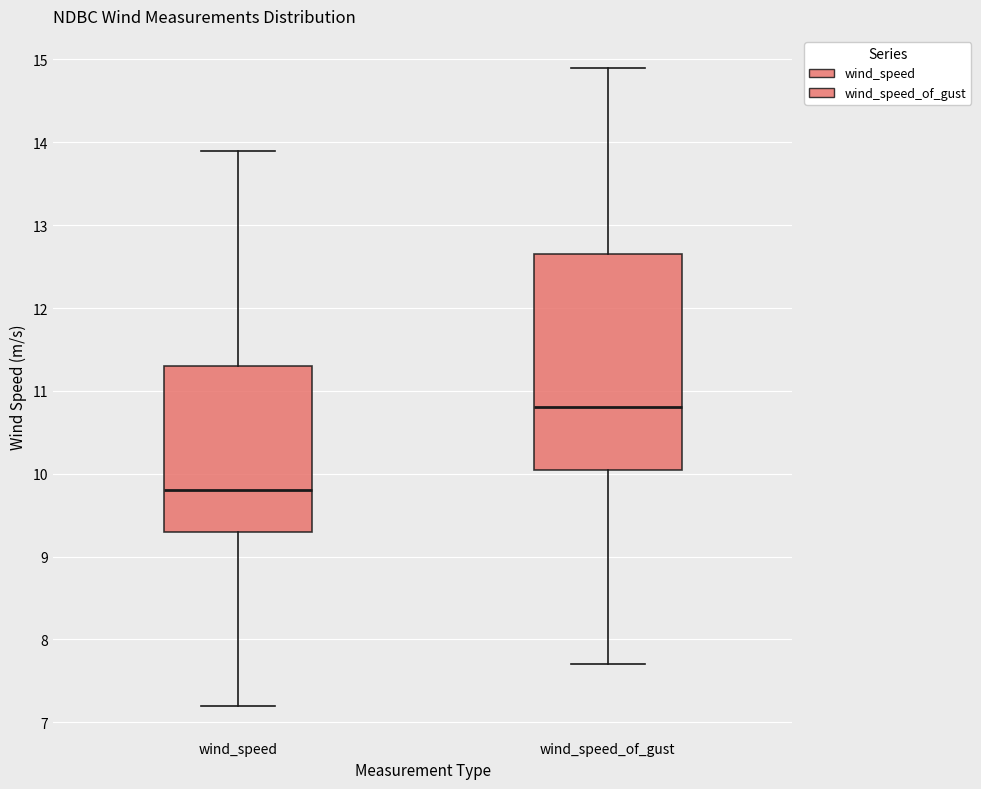

Where does the upper whisker of the box for wind_speed end on the y-axis? The values are not printed on the chart, so give them approximately, as read against the axis.

13.9